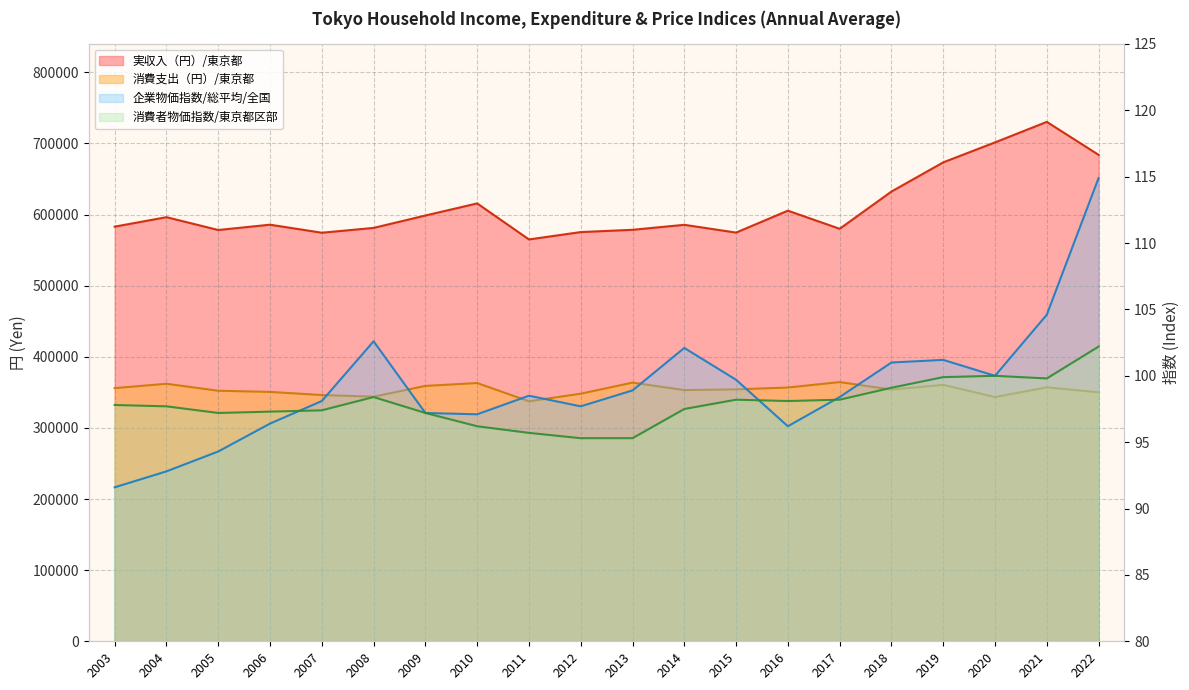

Between 2016 and 2022, which is larger?

2022